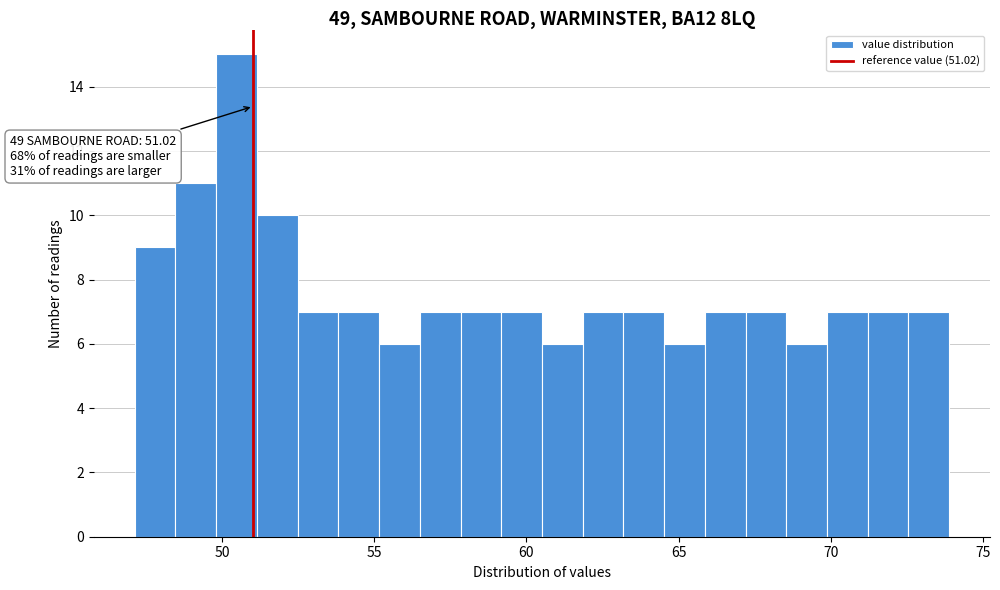

Around what value on the x-axis is the tallest bar? Give the approximate position of its centre, as read against the axis.

50.5